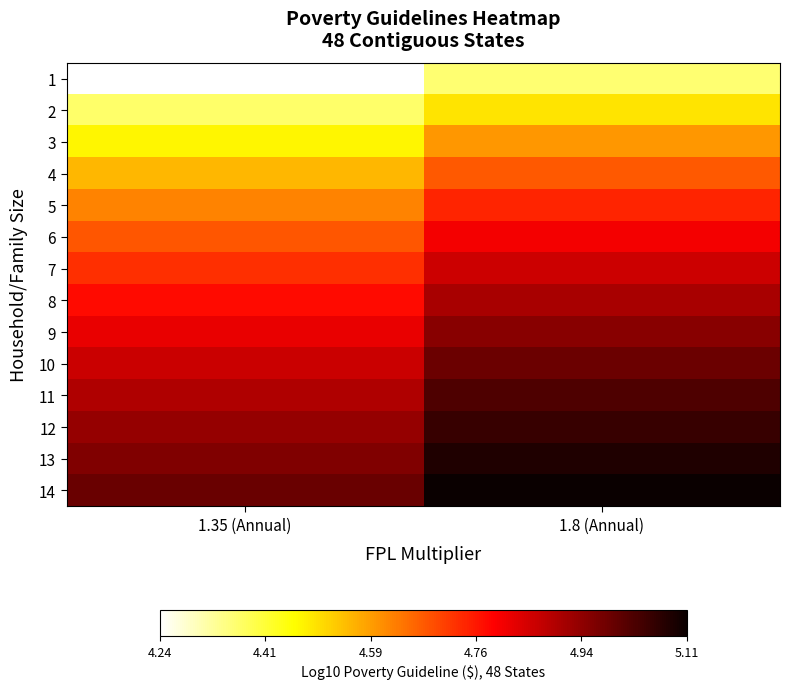

Reading left to right, list all the values displayed in this chart.

1: 1.35 (Annual)=4.2	1.8 (Annual)=4.4
2: 1.35 (Annual)=4.4	1.8 (Annual)=4.5
3: 1.35 (Annual)=4.5	1.8 (Annual)=4.6
4: 1.35 (Annual)=4.6	1.8 (Annual)=4.7
5: 1.35 (Annual)=4.6	1.8 (Annual)=4.7
6: 1.35 (Annual)=4.7	1.8 (Annual)=4.8
7: 1.35 (Annual)=4.7	1.8 (Annual)=4.9
8: 1.35 (Annual)=4.8	1.8 (Annual)=4.9
9: 1.35 (Annual)=4.8	1.8 (Annual)=4.9
10: 1.35 (Annual)=4.9	1.8 (Annual)=5.0
11: 1.35 (Annual)=4.9	1.8 (Annual)=5.0
12: 1.35 (Annual)=4.9	1.8 (Annual)=5.1
13: 1.35 (Annual)=5.0	1.8 (Annual)=5.1
14: 1.35 (Annual)=5.0	1.8 (Annual)=5.1